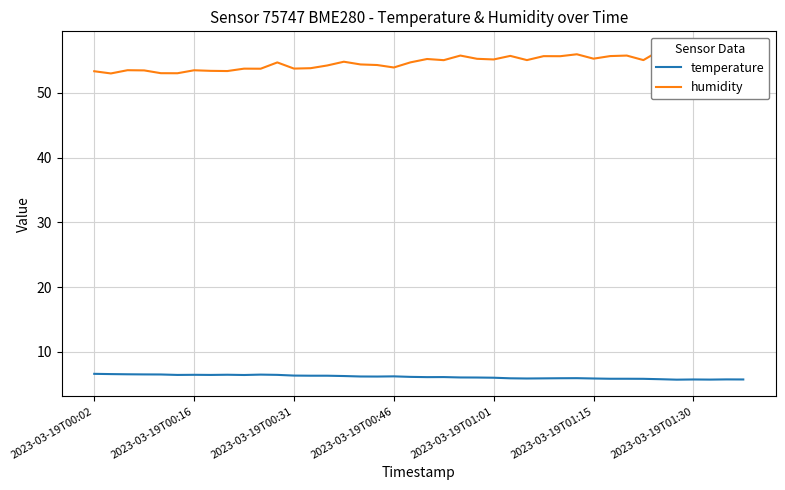

True or false: humidity and temperature cross at least once.

False